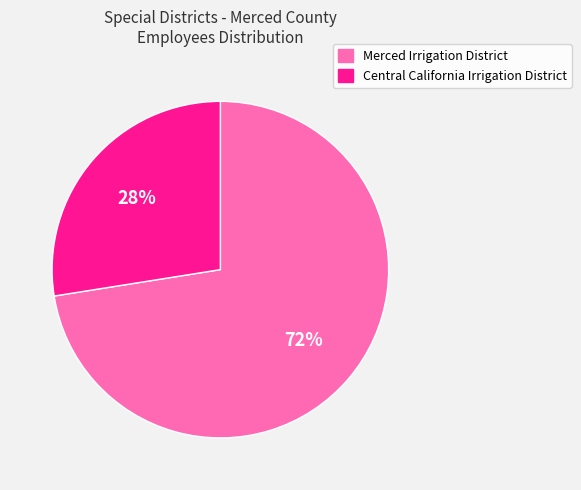

Is the sum of Central California Irrigation District and Merced Irrigation District greater than half?

Yes